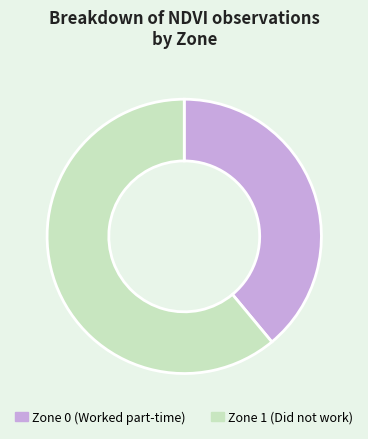

What is the majority slice?

Zone 1